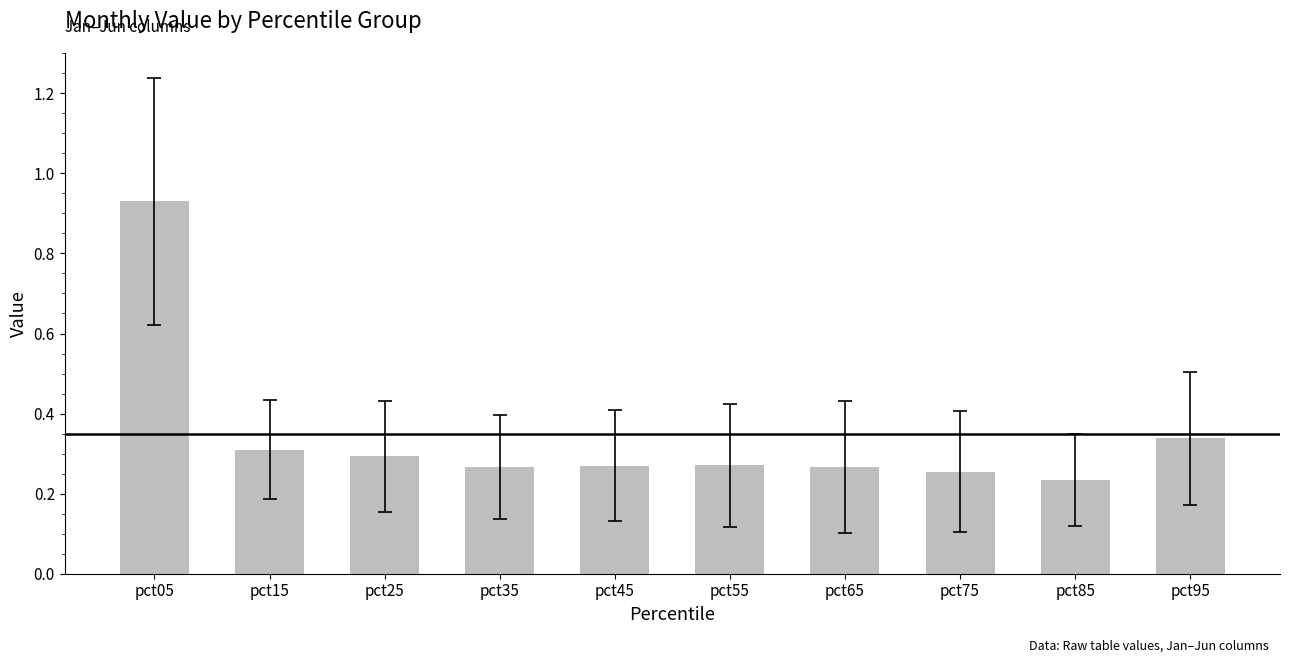

Which category has the lowest value across all series?

pct85